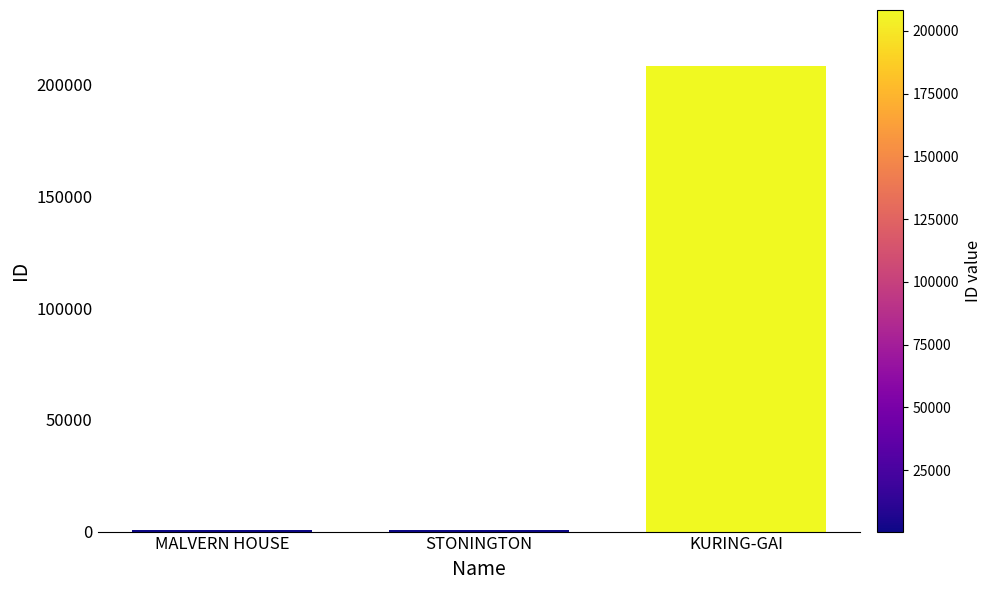

The value at KURING-GAI is 208328. True or false?

True